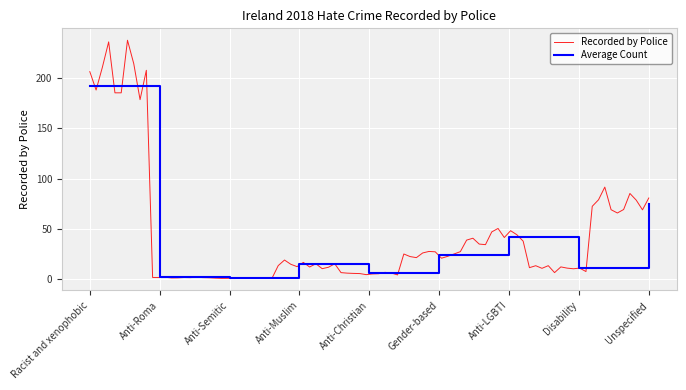

At which label is Average Count closest to 96?

Unspecified